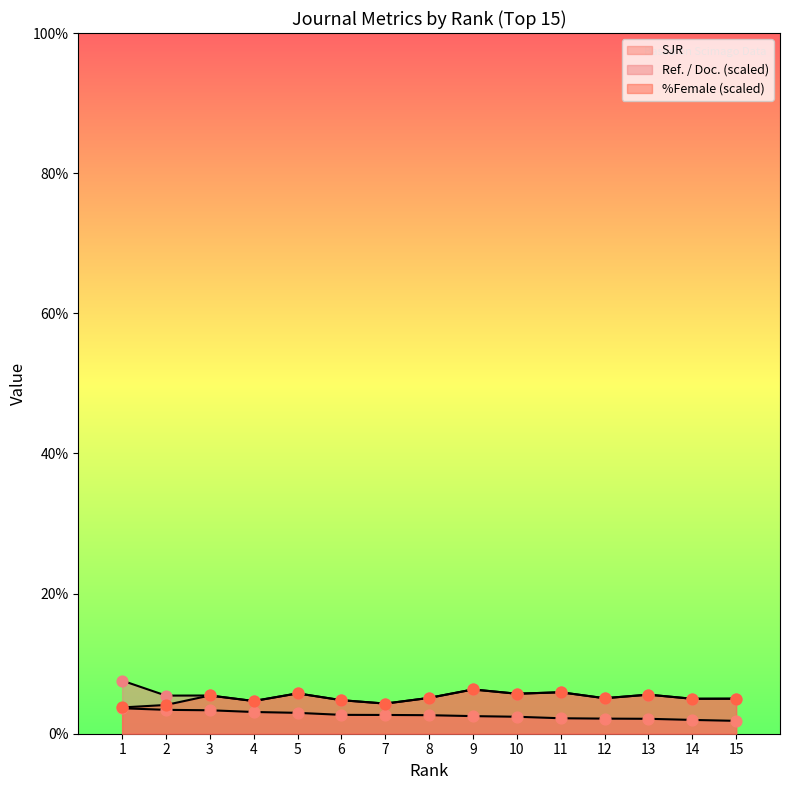

At how many categories does at least one series exceed 6?

2